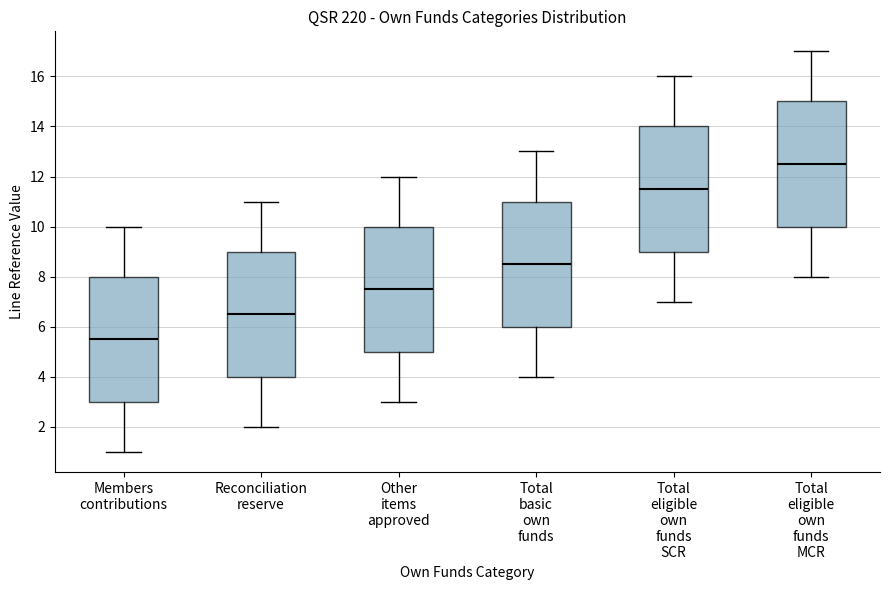

Where is the lower edge of the box for Members contributions on the y-axis? The values are not printed on the chart, so give them approximately, as read against the axis.

3.0